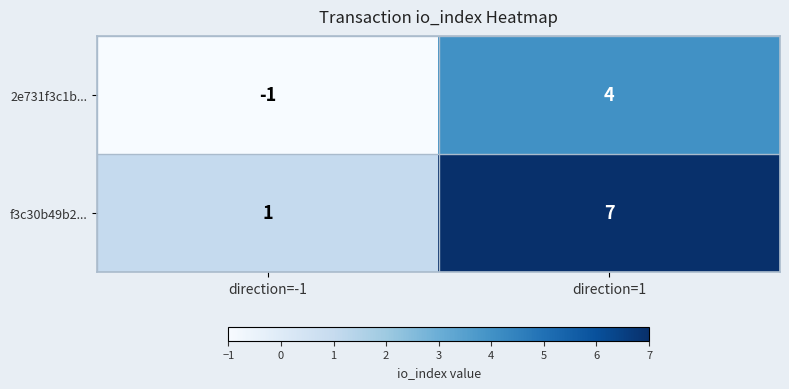

Reading right to left, extract all data points from this chart.

2e731f3c1b...: 4	-1
f3c30b49b2...: 7	1